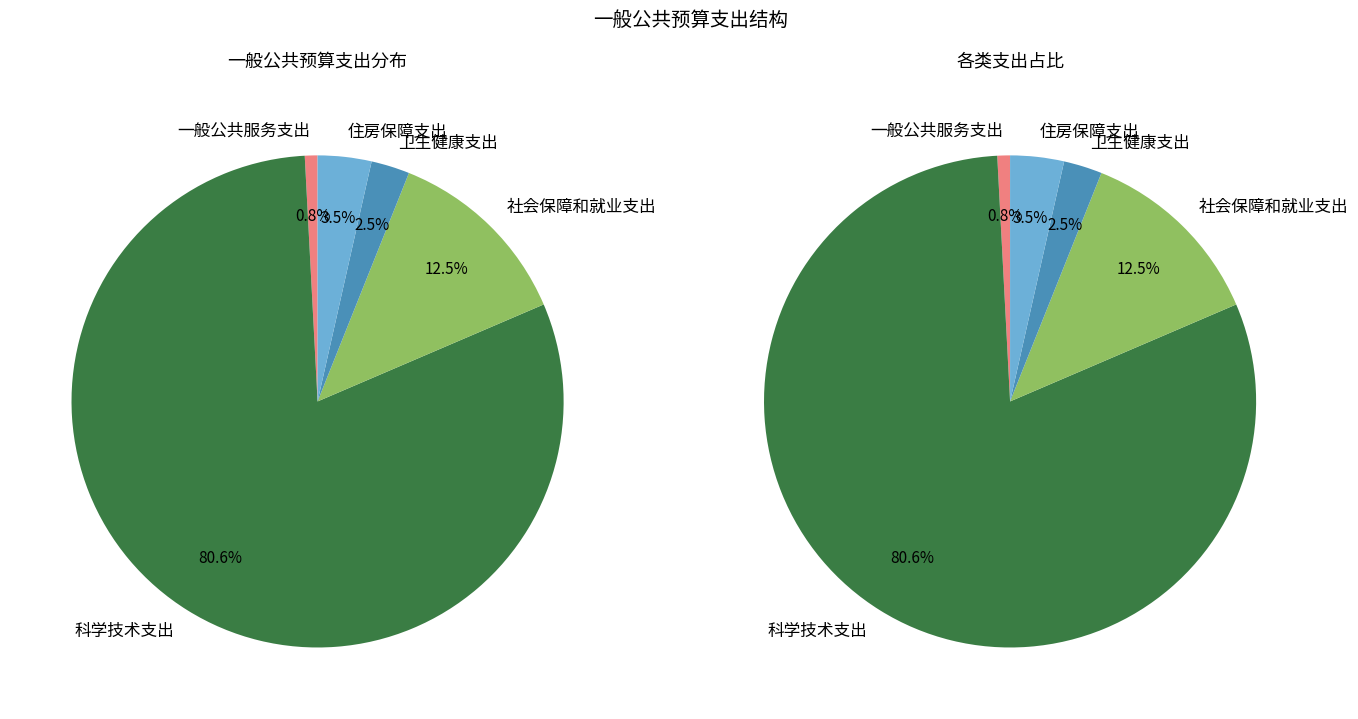

Is it true that 一般公共服务支出 is 1% of the pie?

True